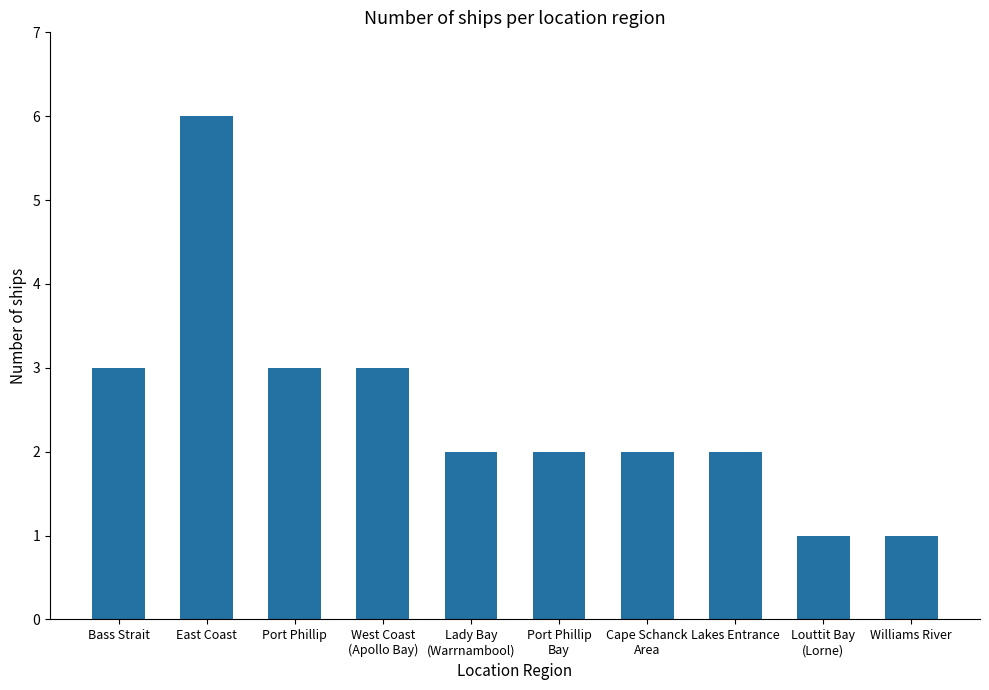

What is the label of the 1st bar from the right?

Williams River